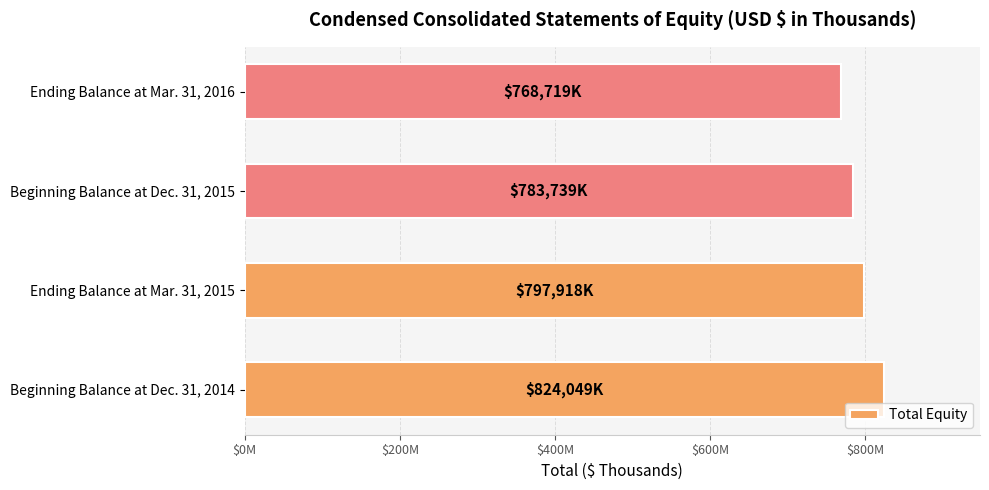

List the labels in order of value, largest first.

Beginning Balance at Dec. 31, 2014, Ending Balance at Mar. 31, 2015, Beginning Balance at Dec. 31, 2015, Ending Balance at Mar. 31, 2016